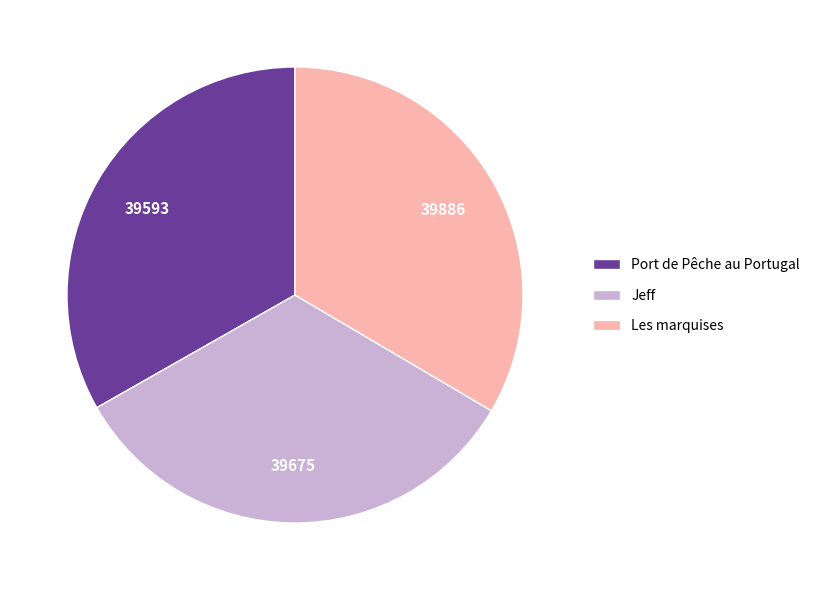

How many segments does this pie chart have?

3